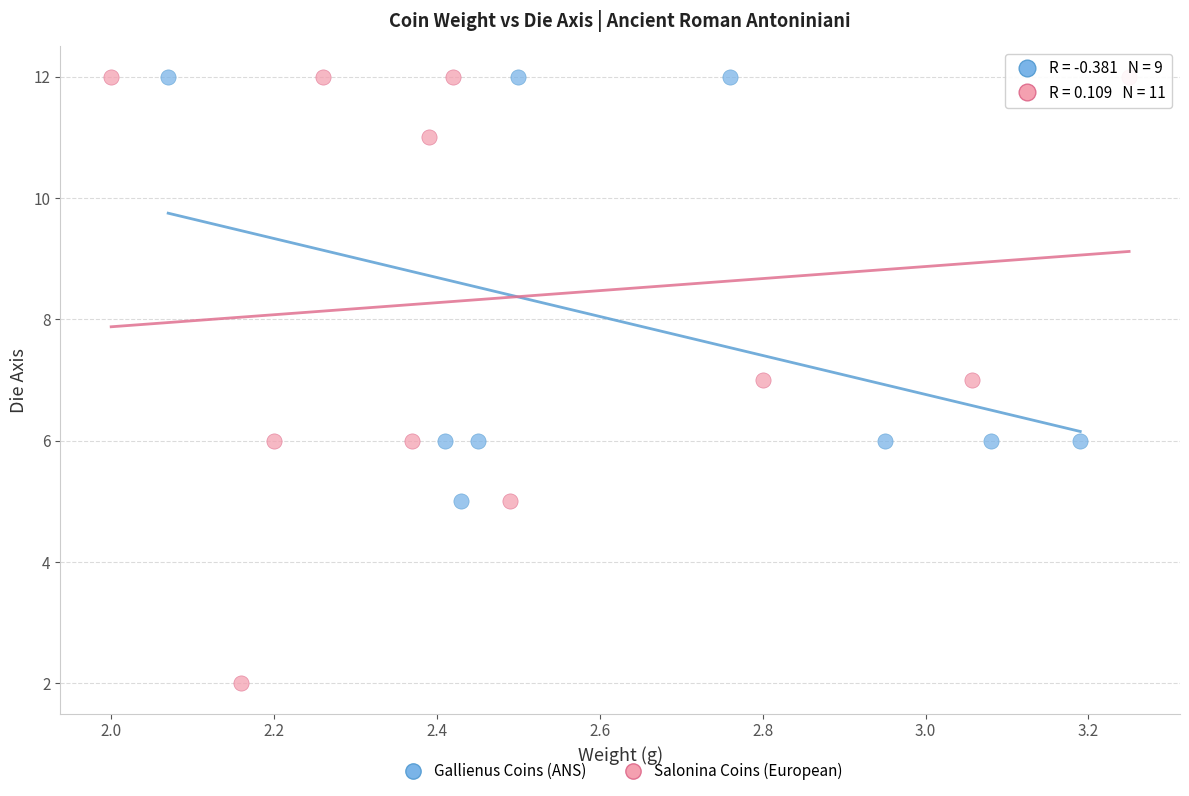

Which series contains the lowest Y value?

Salonina Coins (European)